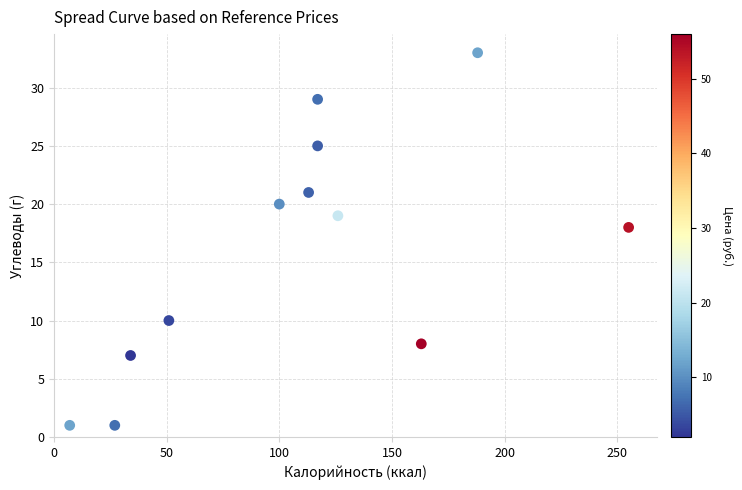

What Y value in the scatter plot is closest to 17?

18